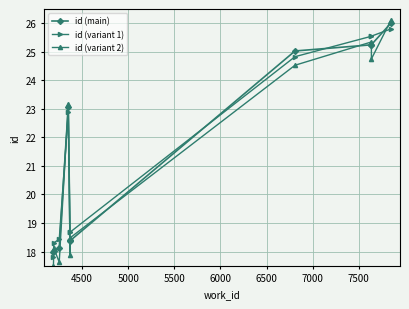

What are all the series names shown in the legend?

id (main), id (variant 1), id (variant 2)